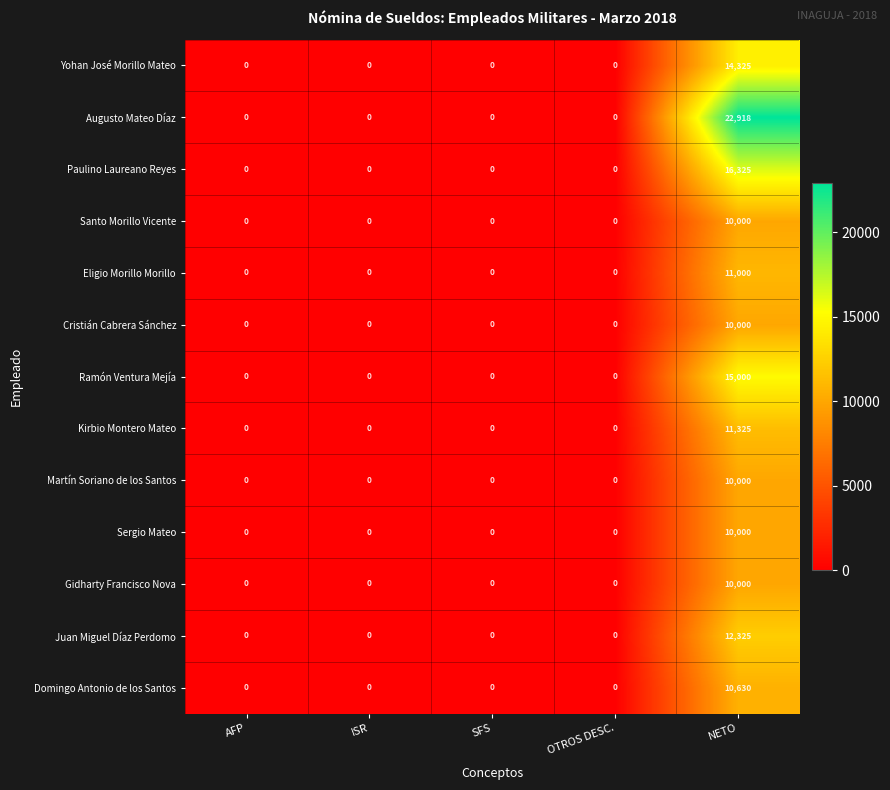

Which label corresponds to the largest value in the chart?

NETO